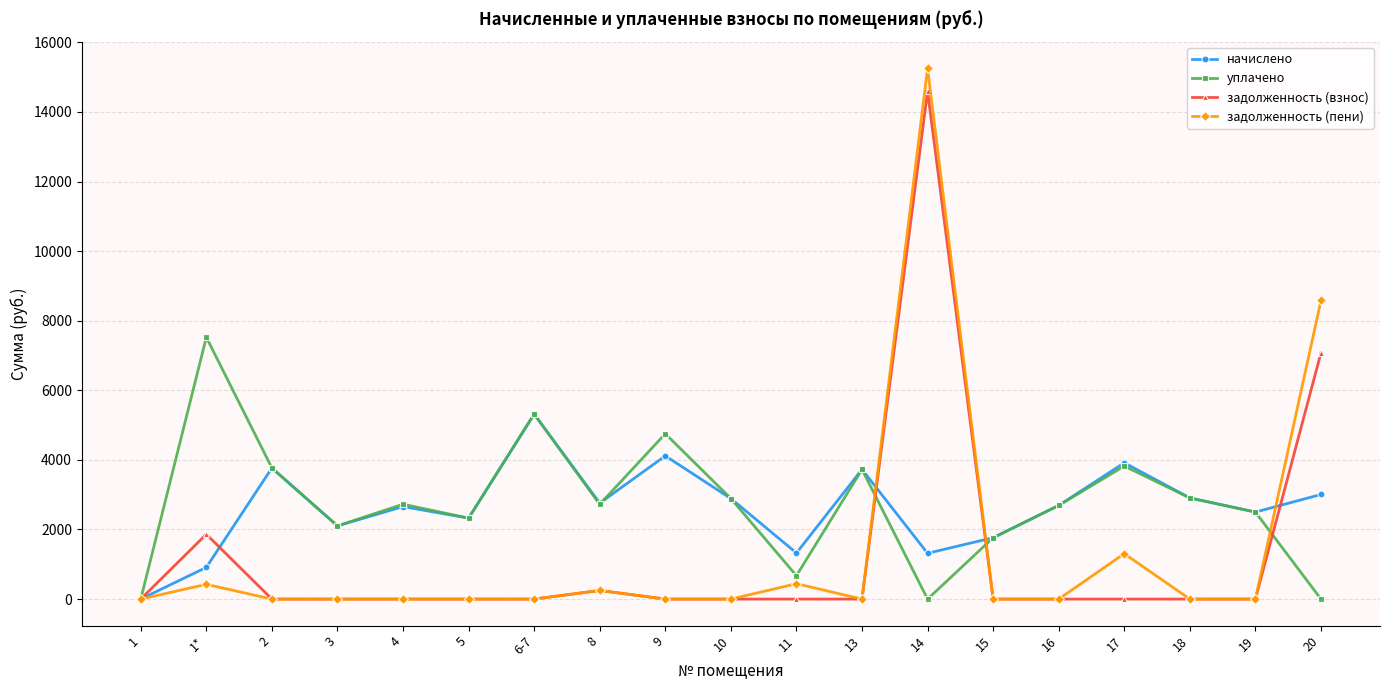

What is the total value across all series at 1*?

10722.0